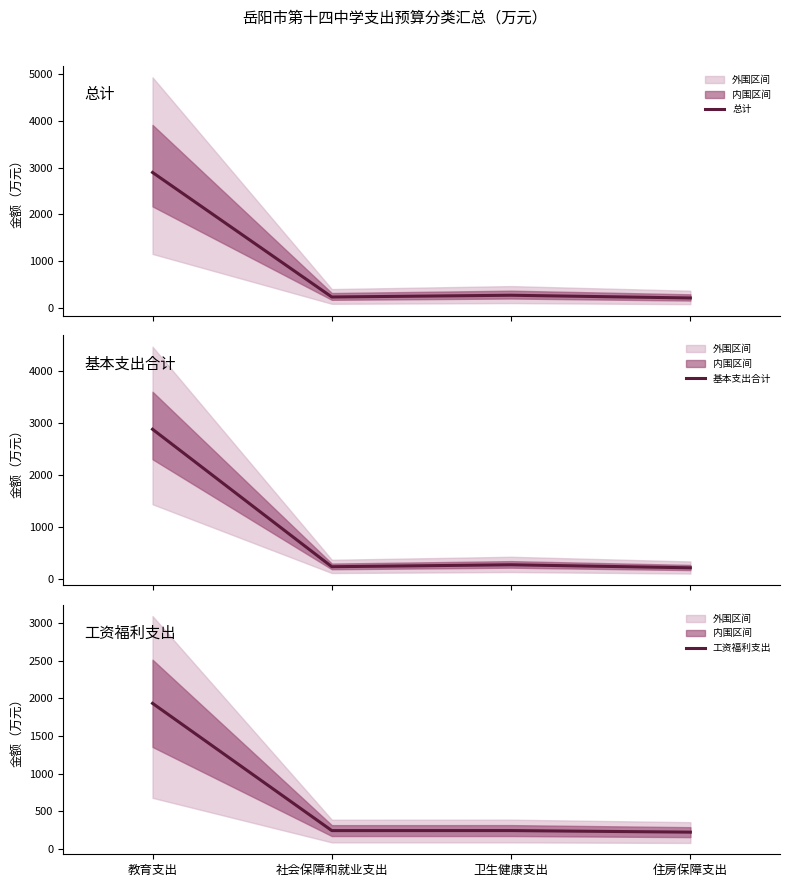

Reading left to right, list all the values displayed in this chart.

总计: 2896.1	241.3	278.5	220.6
基本支出合计: 2875.1	241.3	278.5	220.6
工资福利支出: 1933.9	241.3	241.7	220.6